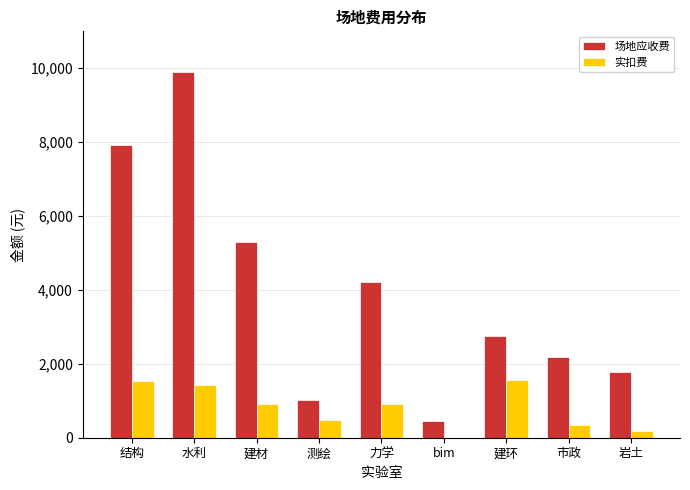

What is the sum of all 实扣费 values?

7393